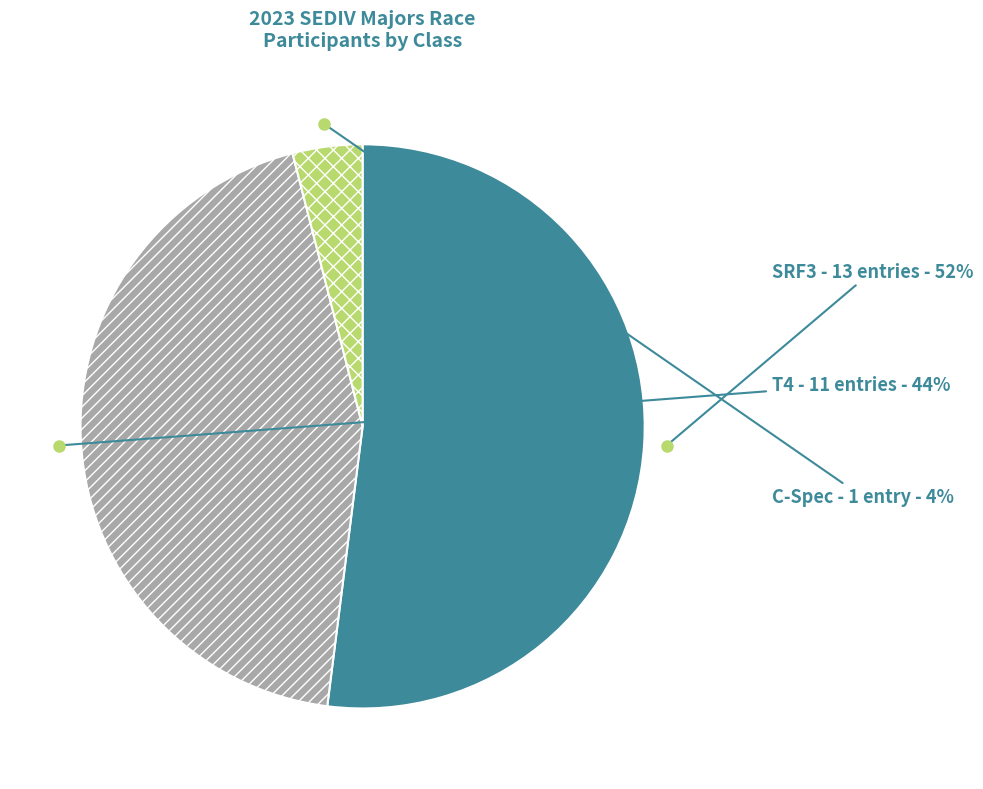

Which slice is the smallest?

C-Spec